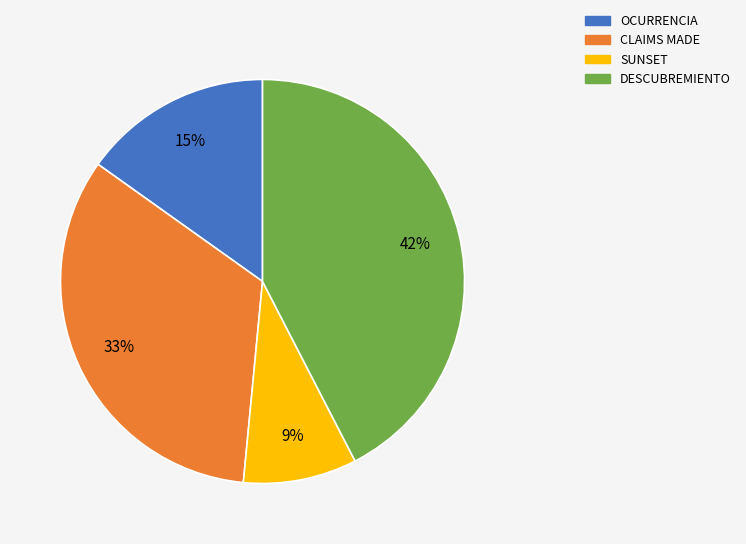

To the nearest percent, what is the average slice percentage?

25%